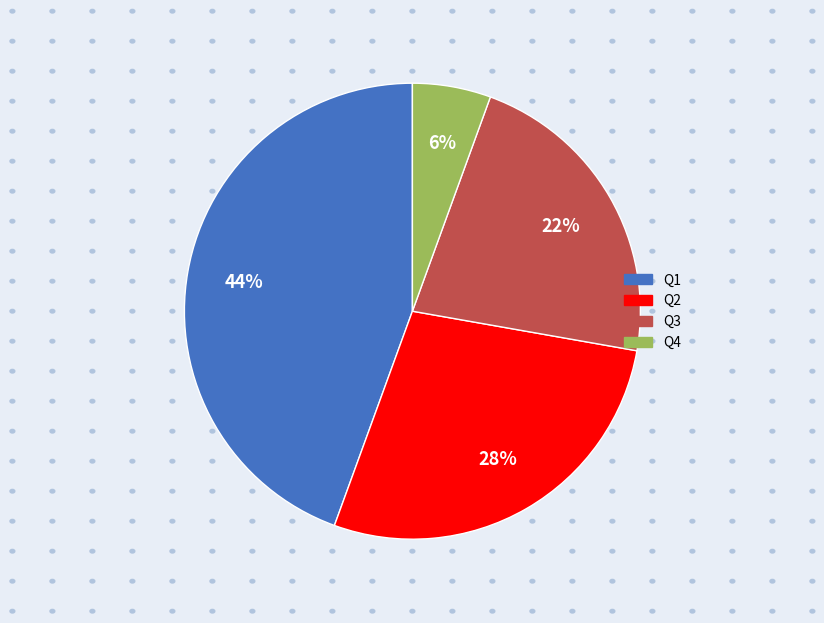

Between Q3 and Q4, which is larger?

Q3